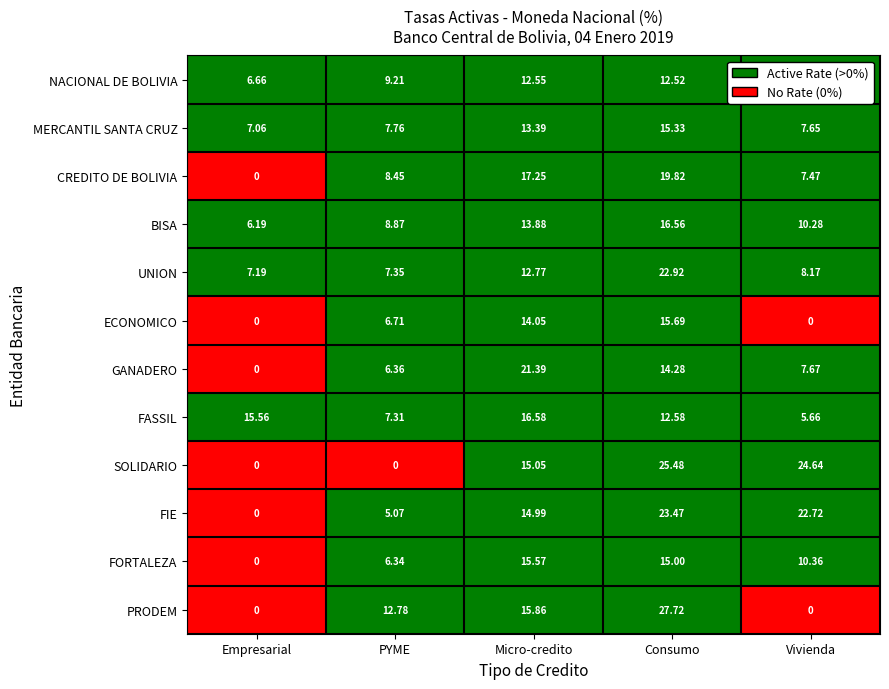

Rank the categories by UNION value from lowest to highest.

Empresarial, PYME, Vivienda, Micro-credito, Consumo